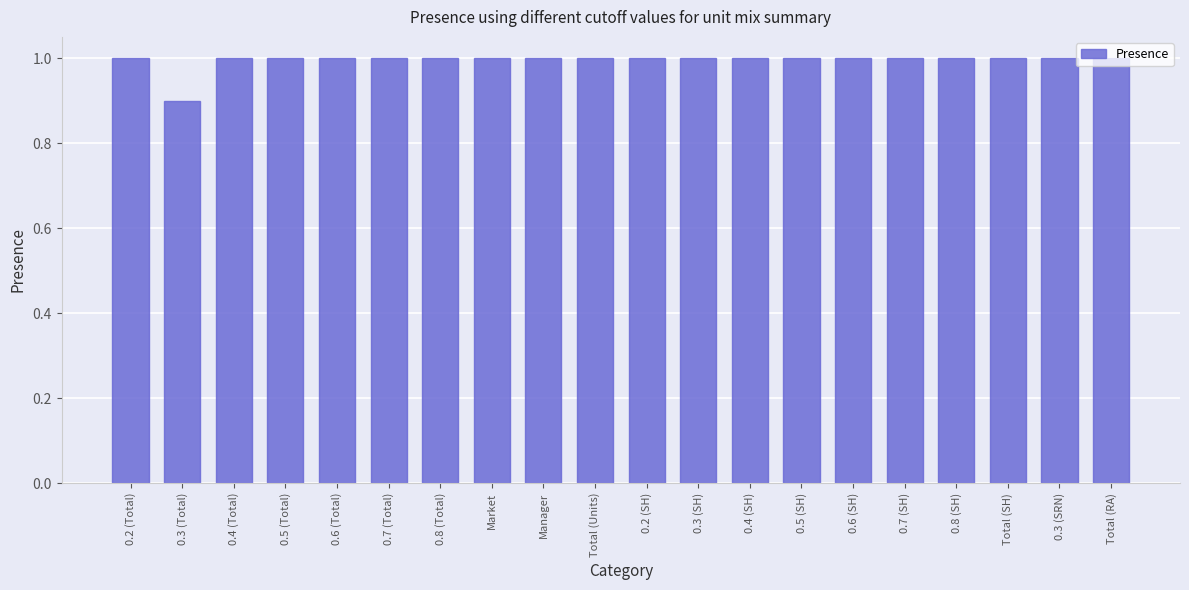

What is the change in value from 0.3 (Total) to 0.8 (Total)?

+0.1